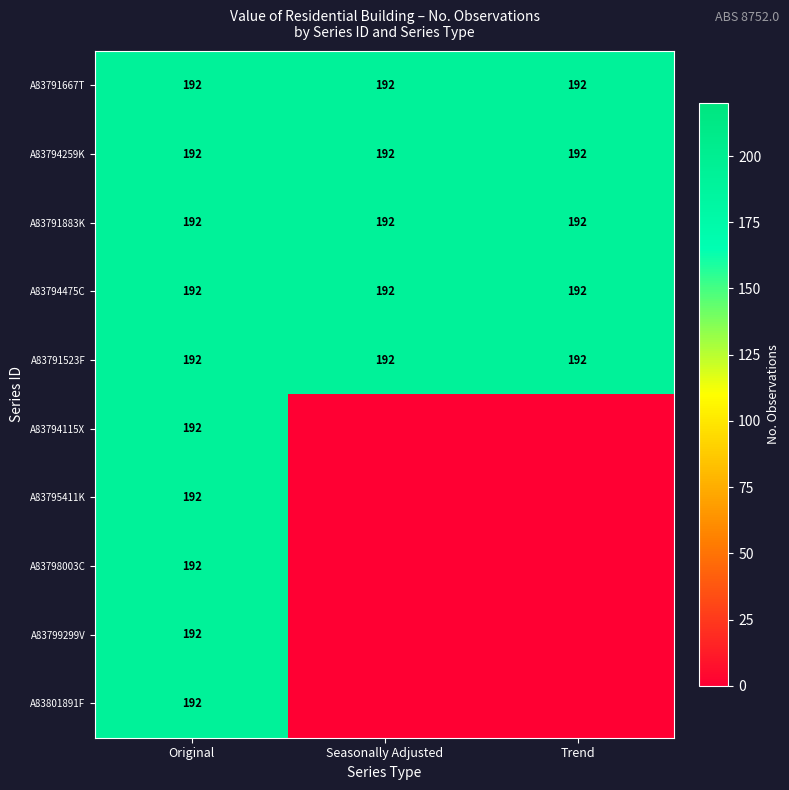

How many data points does each series have?

3